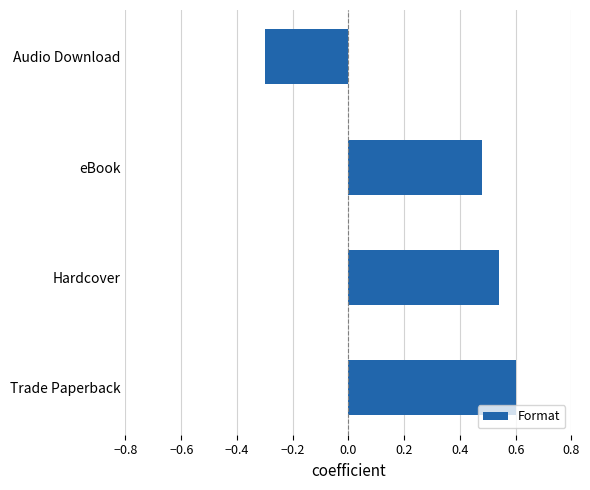

How many values are between 0 and 1?

3